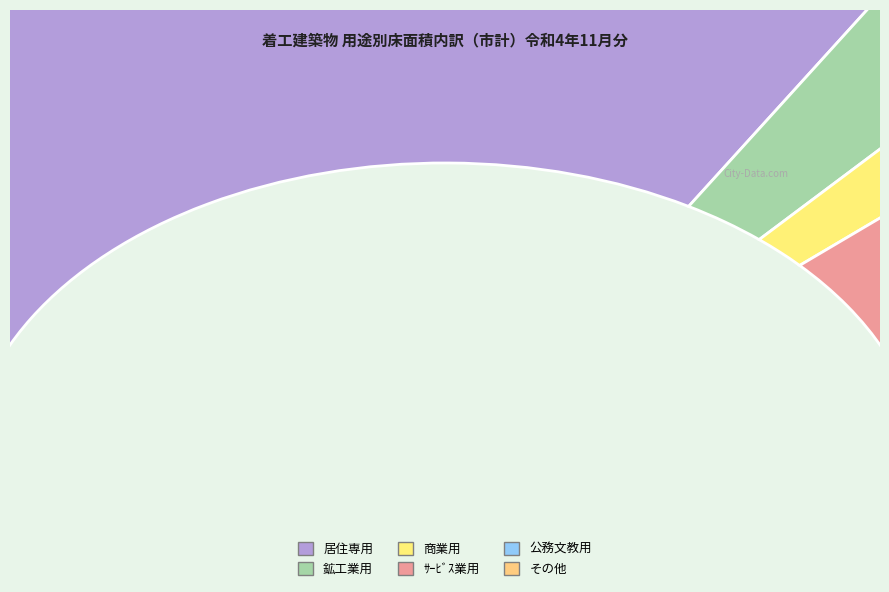

Which has a higher value, 居住専用 or 鉱工業用?

居住専用